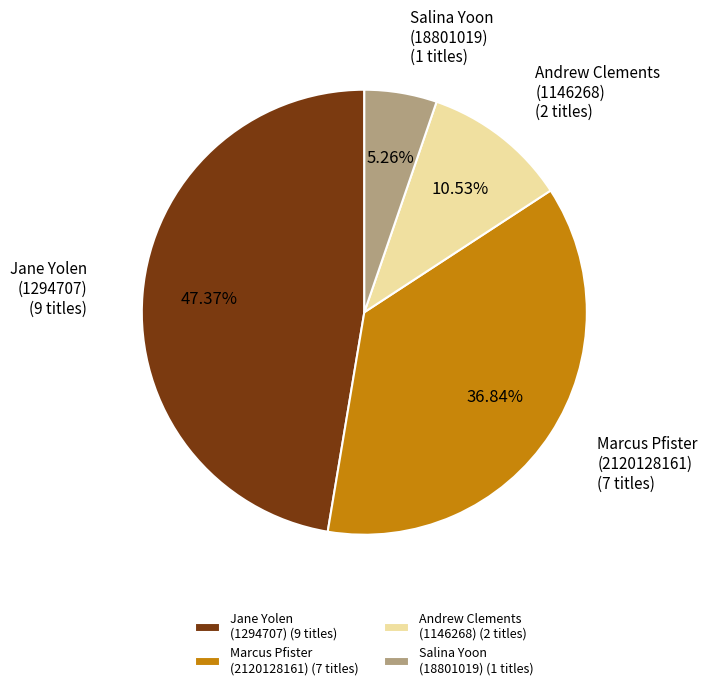

To the nearest percent, what is the average slice percentage?

25%